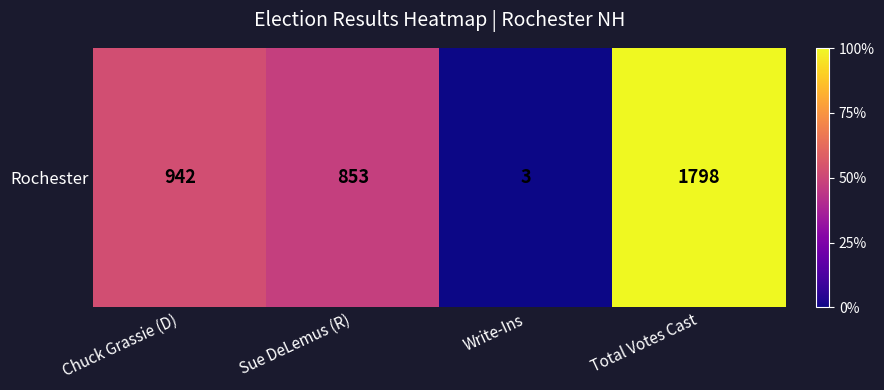

Which label corresponds to the largest value in the chart?

Total Votes Cast